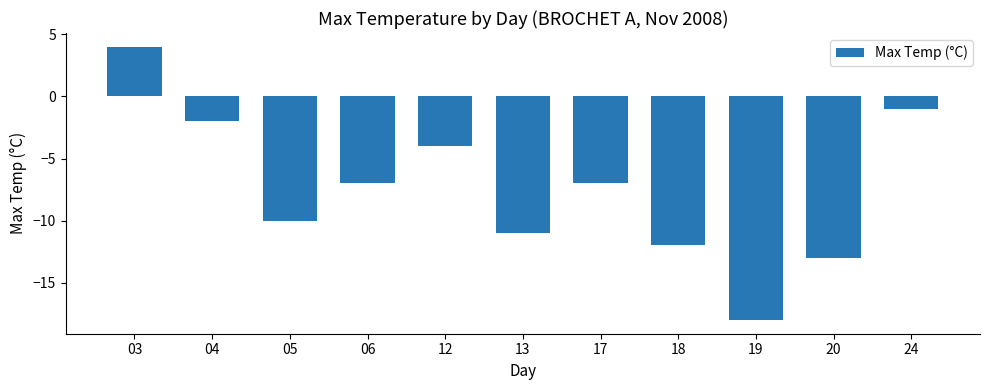

What is the average value?

-7